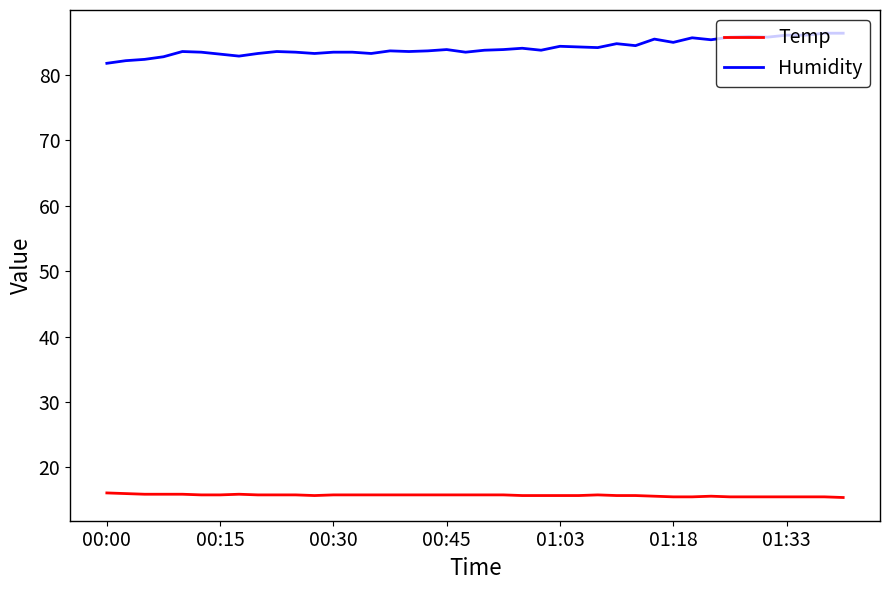

Which series has the largest total across all categories?

Humidity